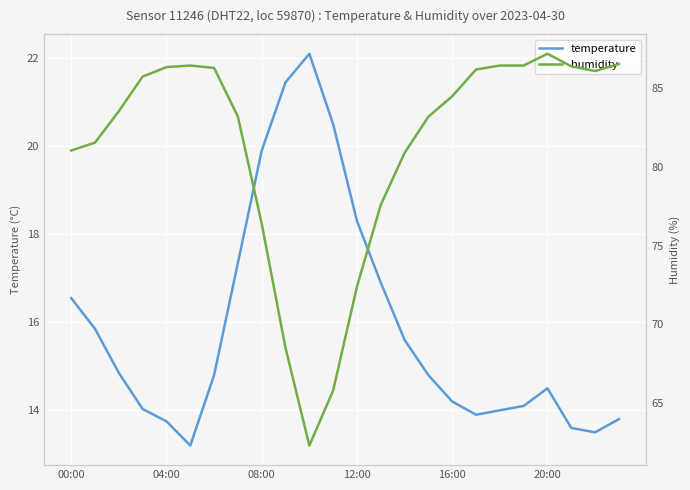

What is the average value of the temperature series?

15.9